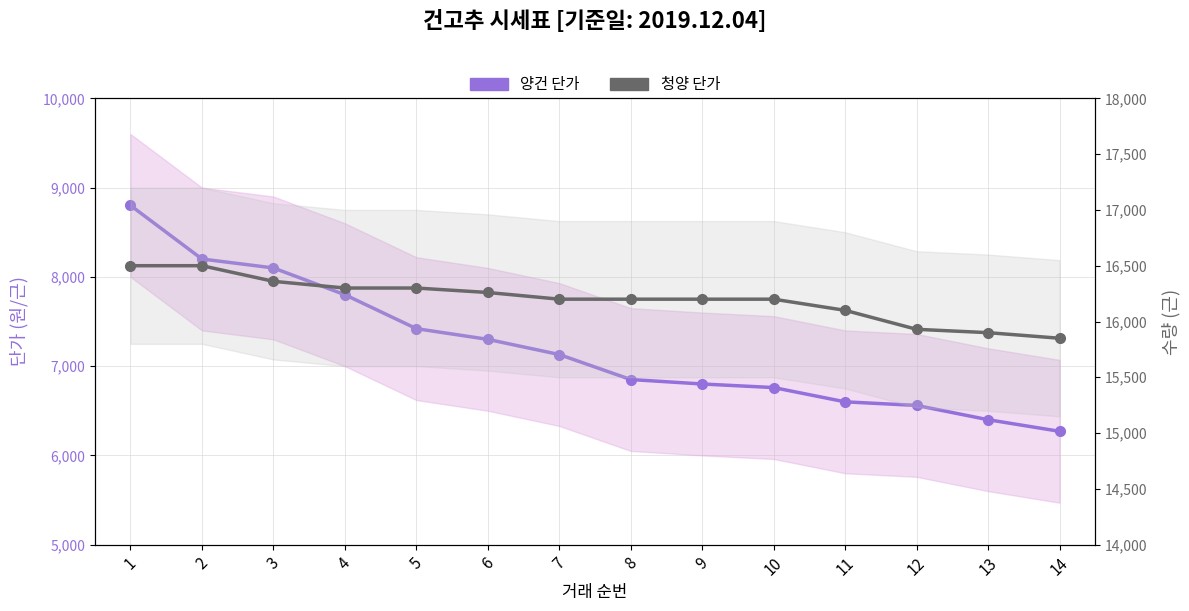

What is the difference between the maximum and second lowest values in the 양건 단가 series?

2400